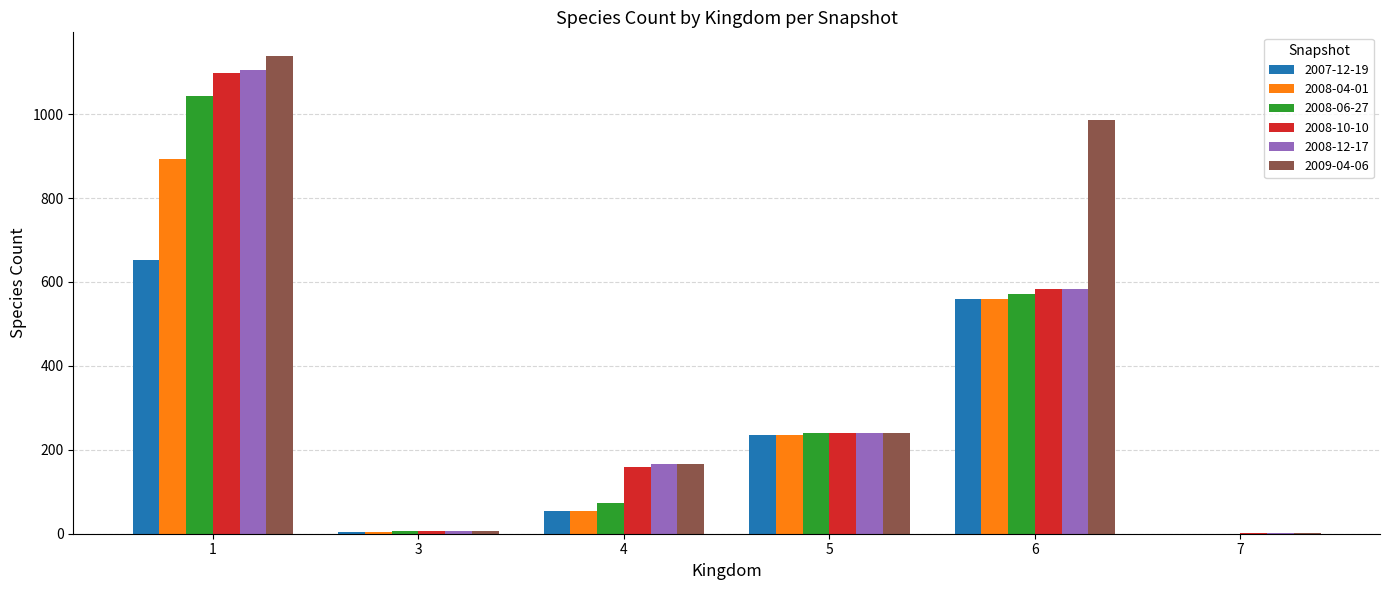

How many groups of bars are there?

6